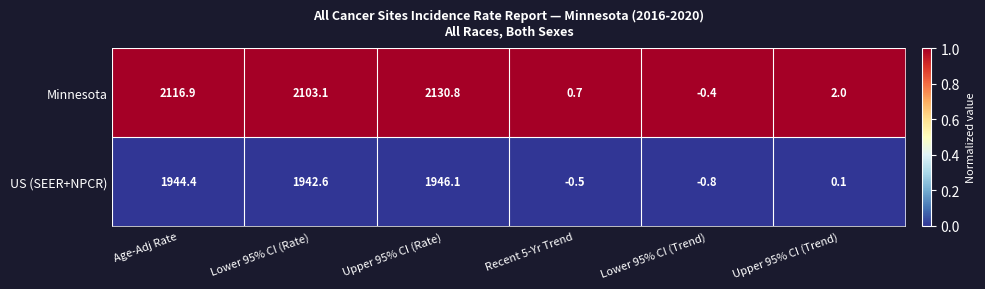

What is the spread (max minus min) of values at Age-Adj Rate?

172.5